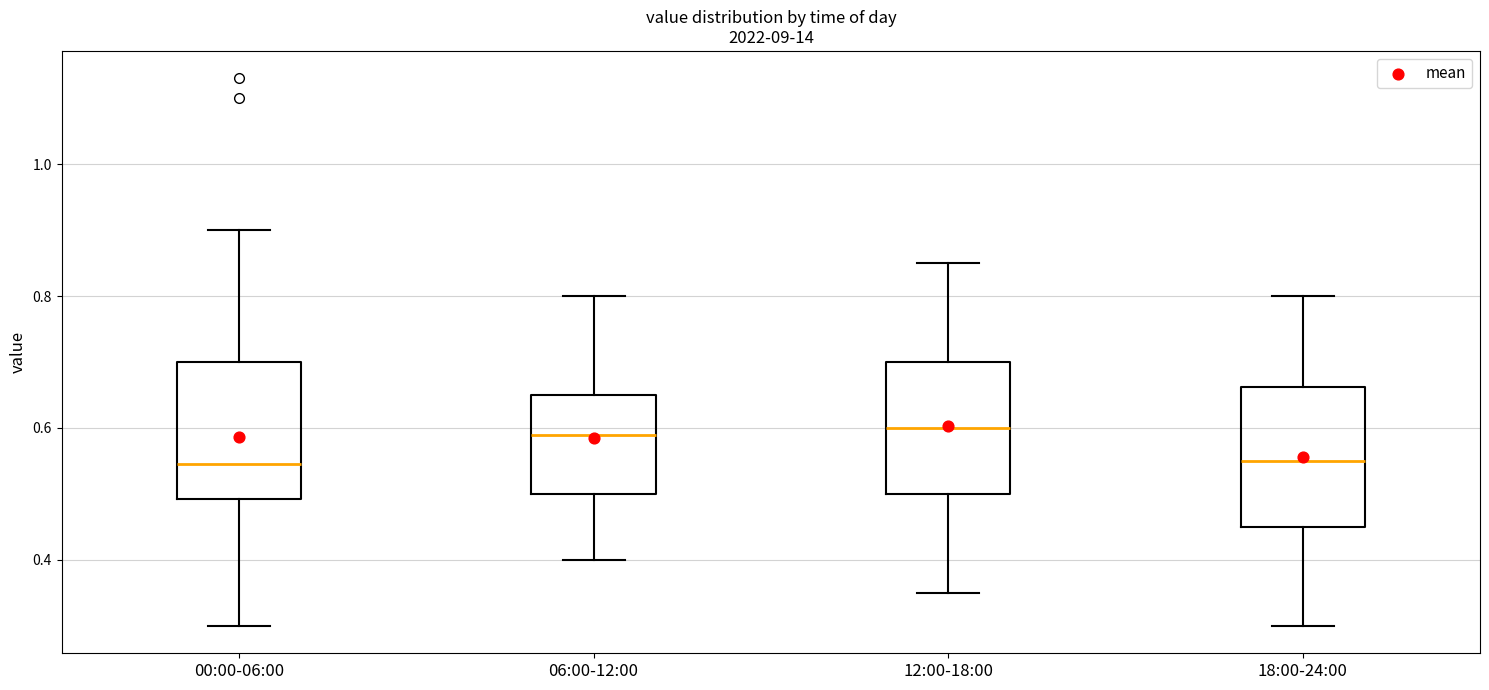

Reading left to right, transcribe this box plot: for each box, give where its median line is, the range the box spans, and where its two whiskers end, as read against the y-axis. The values are not printed on the chart, so give them approximately, as read against the axis.

00:00-06:00: median 0.54, box 0.50 to 0.70, whiskers 0.30 to 0.90
06:00-12:00: median 0.60, box 0.50 to 0.66, whiskers 0.40 to 0.80
12:00-18:00: median 0.60, box 0.50 to 0.70, whiskers 0.36 to 0.86
18:00-24:00: median 0.56, box 0.46 to 0.66, whiskers 0.30 to 0.80